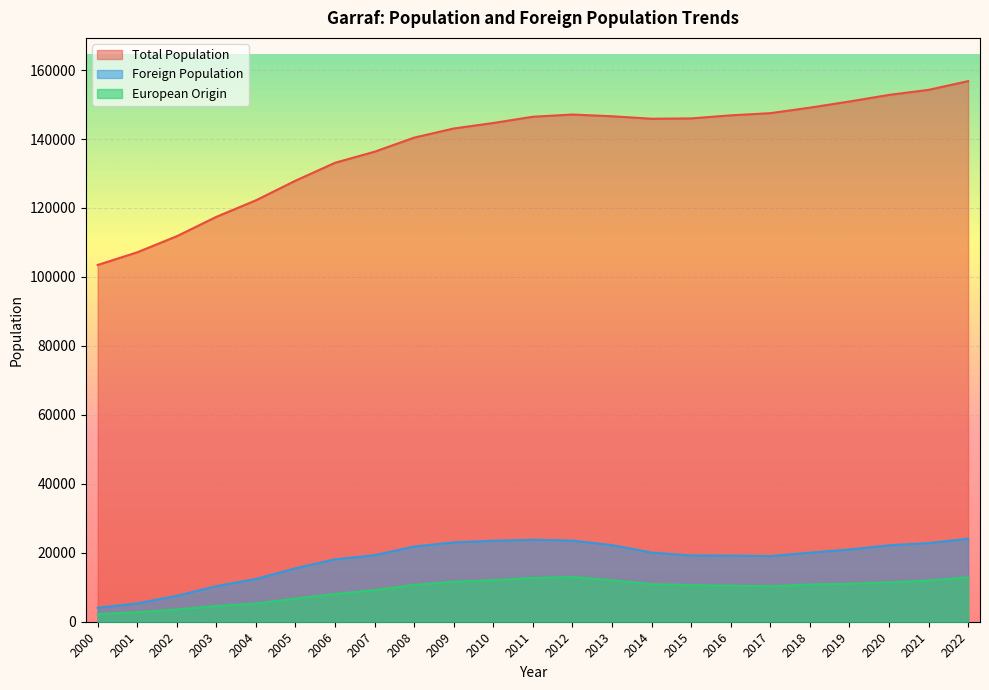

What is the difference between the European Origin values at 2000 and 2003?

2360